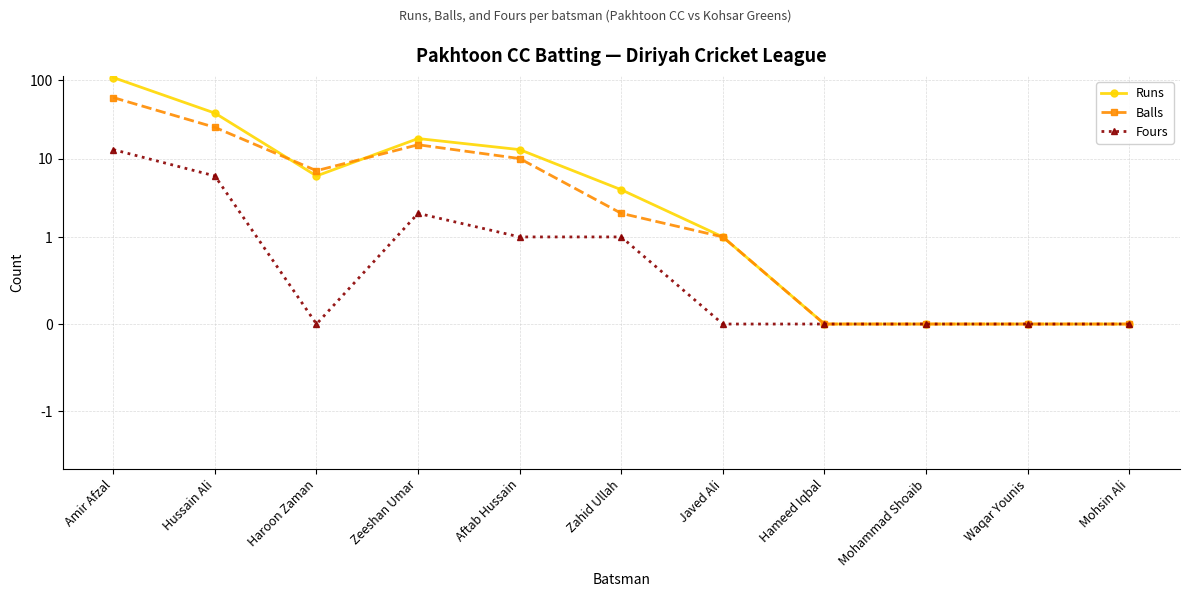

Rank the categories by Balls value from lowest to highest.

Hameed Iqbal, Mohammad Shoaib, Waqar Younis, Mohsin Ali, Javed Ali, Zahid Ullah, Haroon Zaman, Aftab Hussain, Zeeshan Umar, Hussain Ali, Amir Afzal